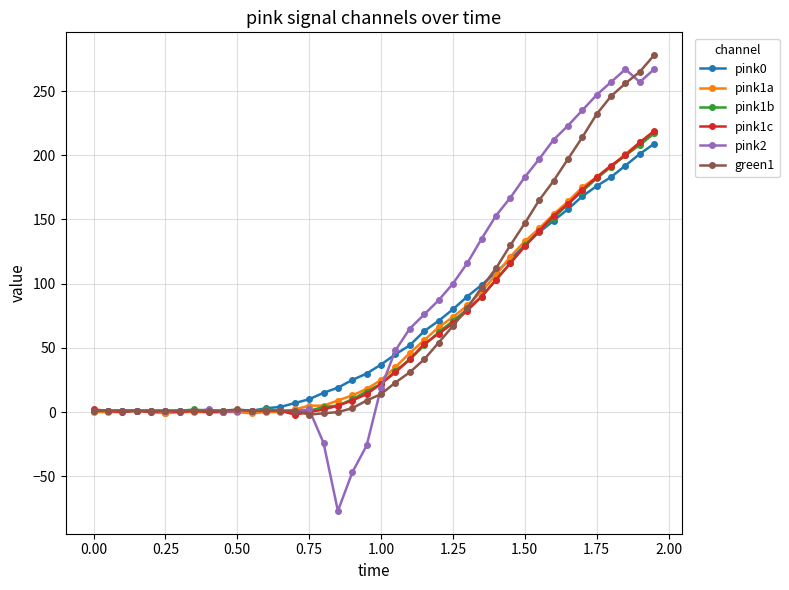

Which series has the largest range (max minus min)?

pink2